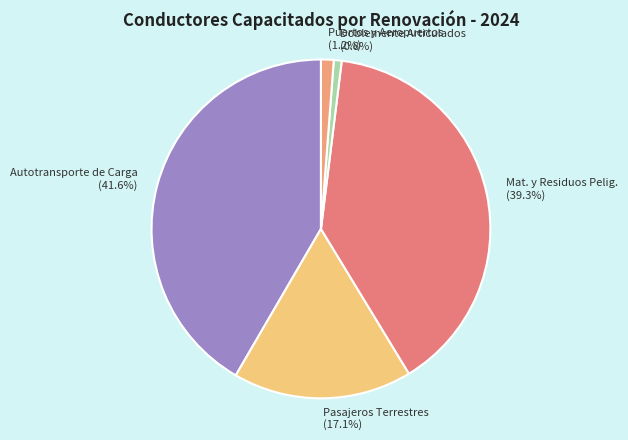

Which category has the biggest portion of the pie?

Autotransporte de Carga